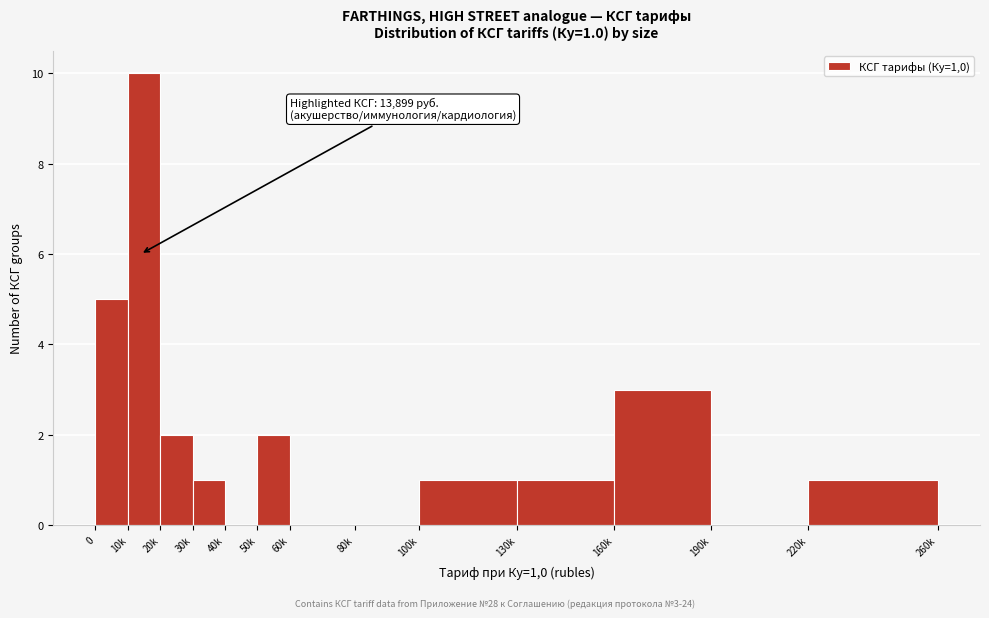

Reading left to right, extract all data points from this chart.

0=5	10k=10	20k=2	30k=1	40k=0	50k=2	60k=0	80k=0	100k=1	130k=1	160k=3	190k=0	220k=1